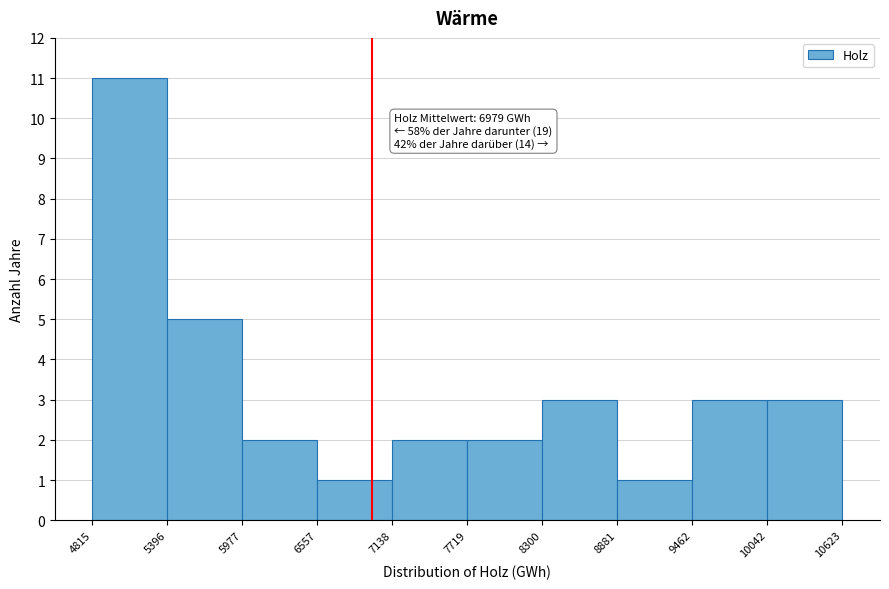

Over which range of the x-axis is the bar tallest?

4815 to 5396